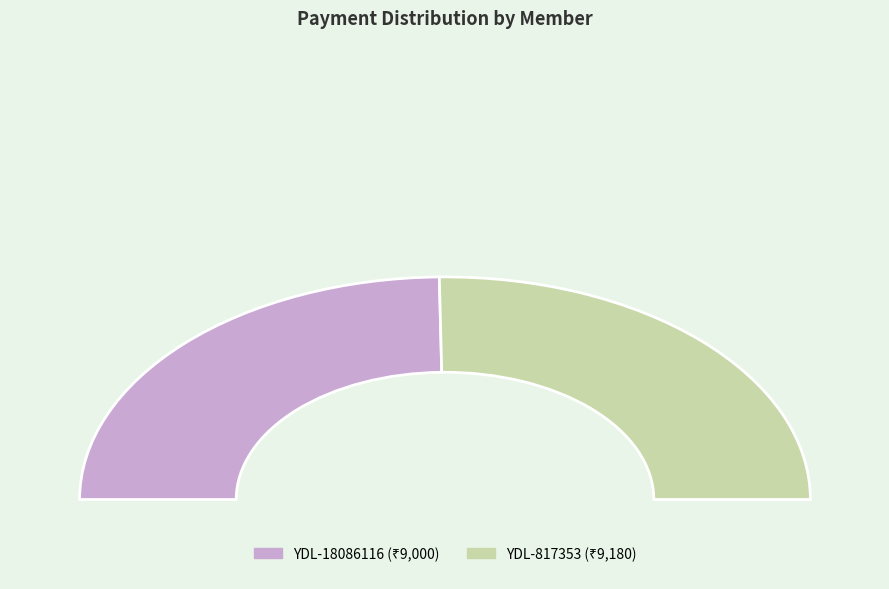

Which category has the smallest portion of the pie?

YDL-18086116